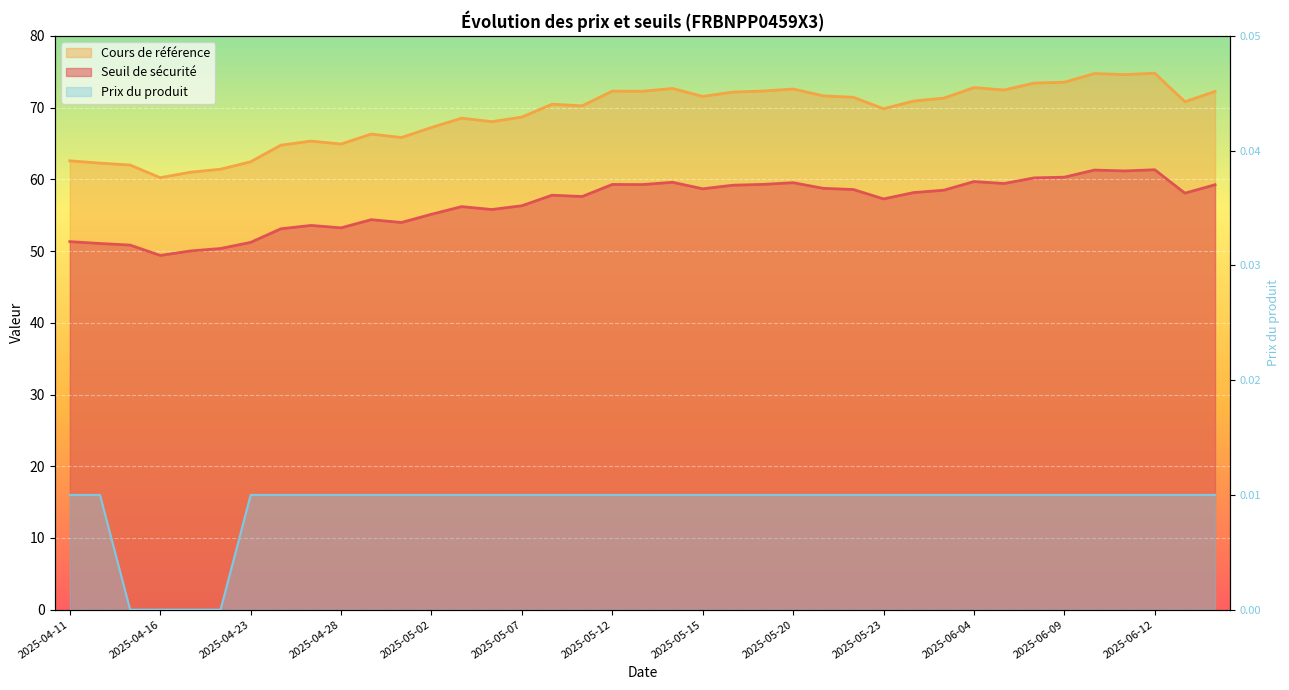

True or false: Prix du produit has more than 0 points higher than both neighbors.

False